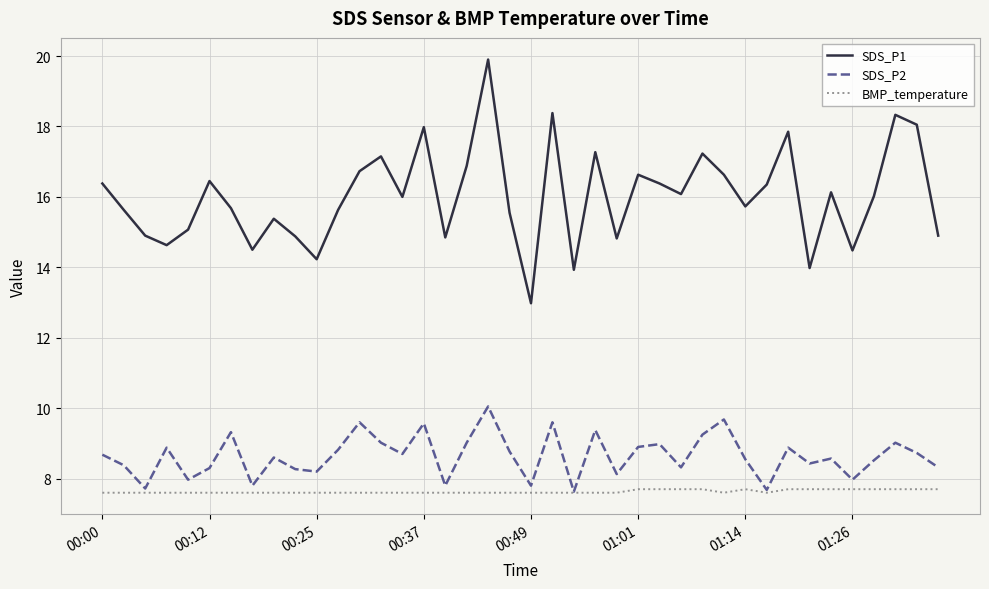

What is the minimum value shown in the chart?

7.6